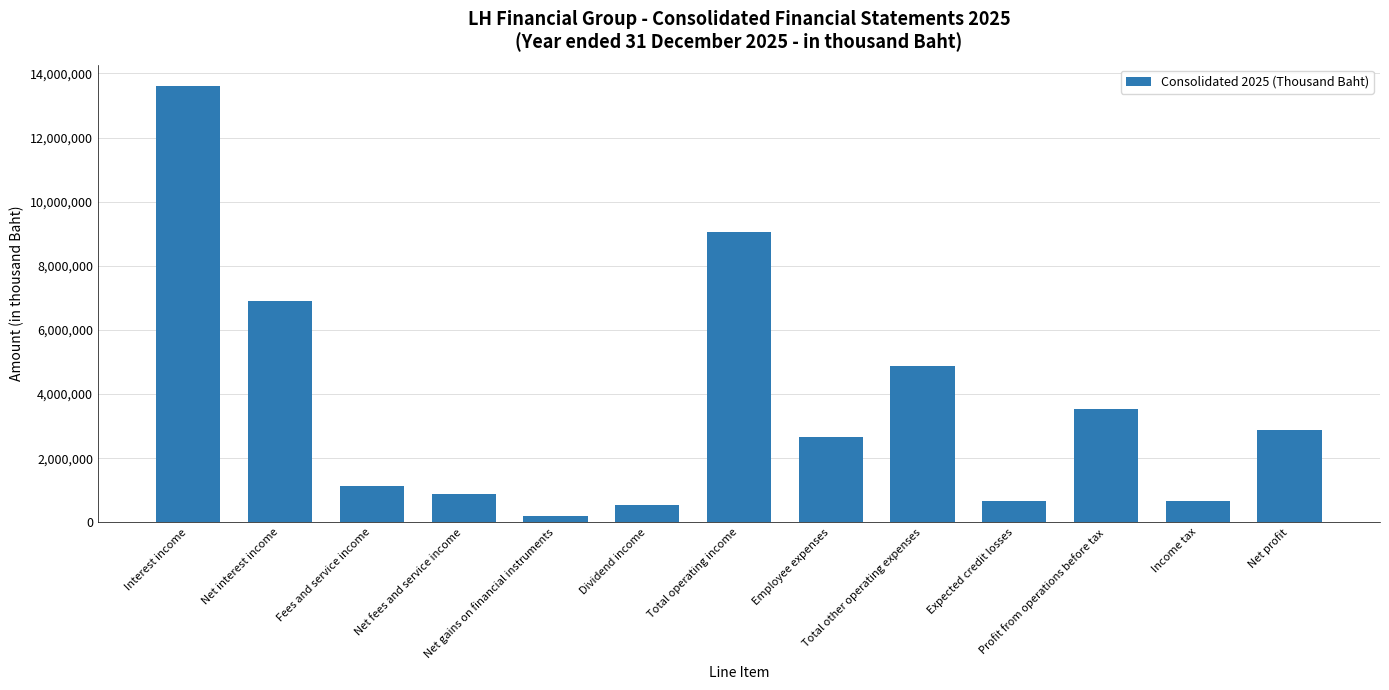

Approximately how many times larger is the value at Employee expenses compared to Net gains on financial instruments?

14.5